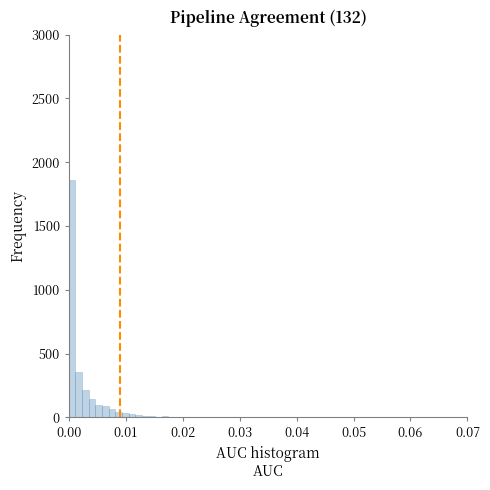

Around what value on the x-axis is the tallest bar? Give the approximate position of its centre, as read against the axis.

0.001